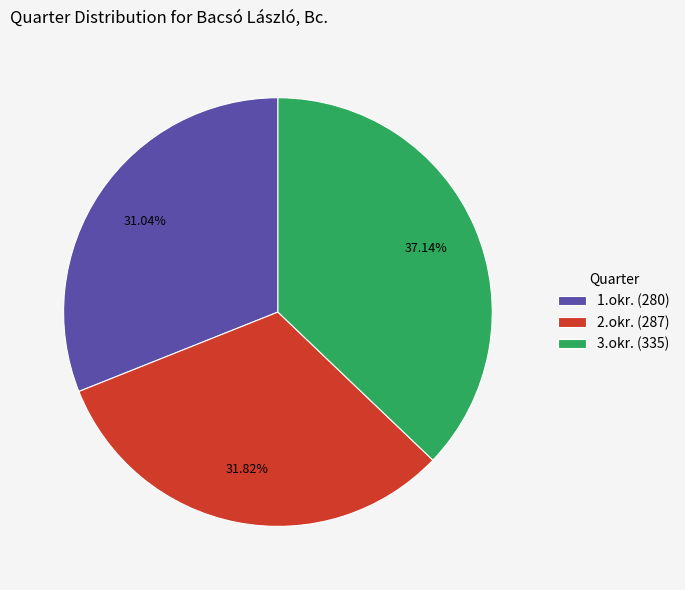

To the nearest percent, what percentage of the pie is 3.okr.?

37%